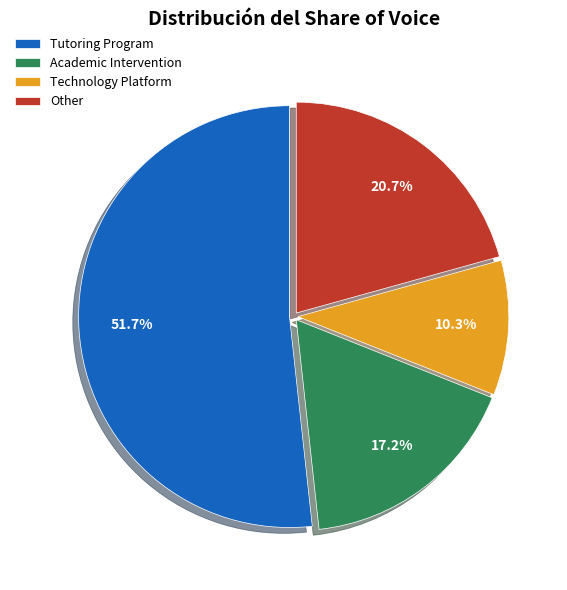

What portion of the pie excludes Academic Intervention?

82.8%